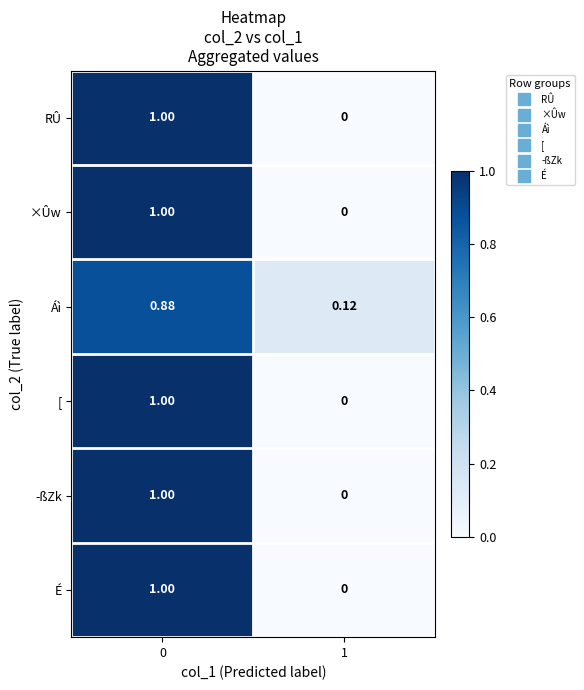

How many values in ×Ûw are above zero?

1